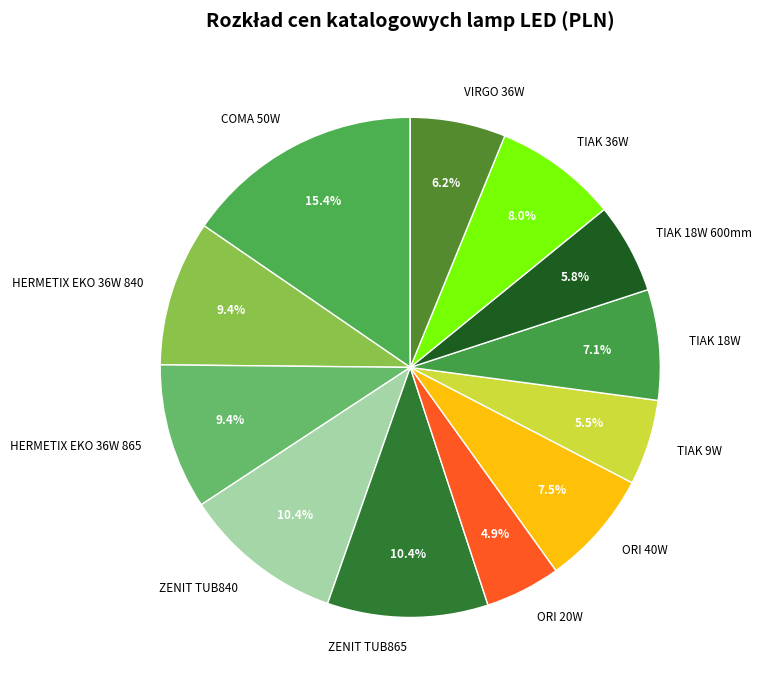

Does TIAK 36W represent more than half of the total?

No